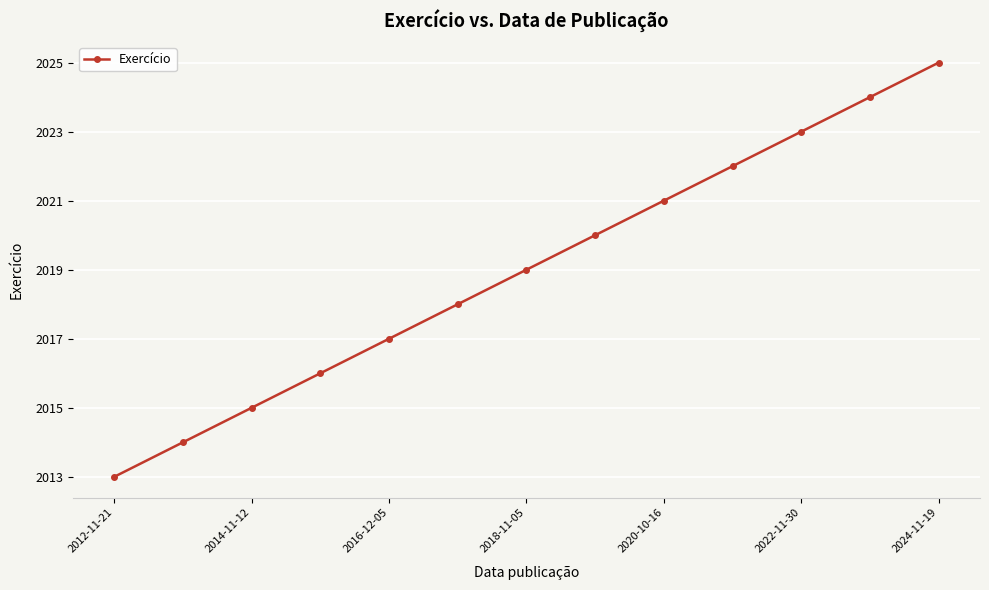

How many values are below 2019?

6